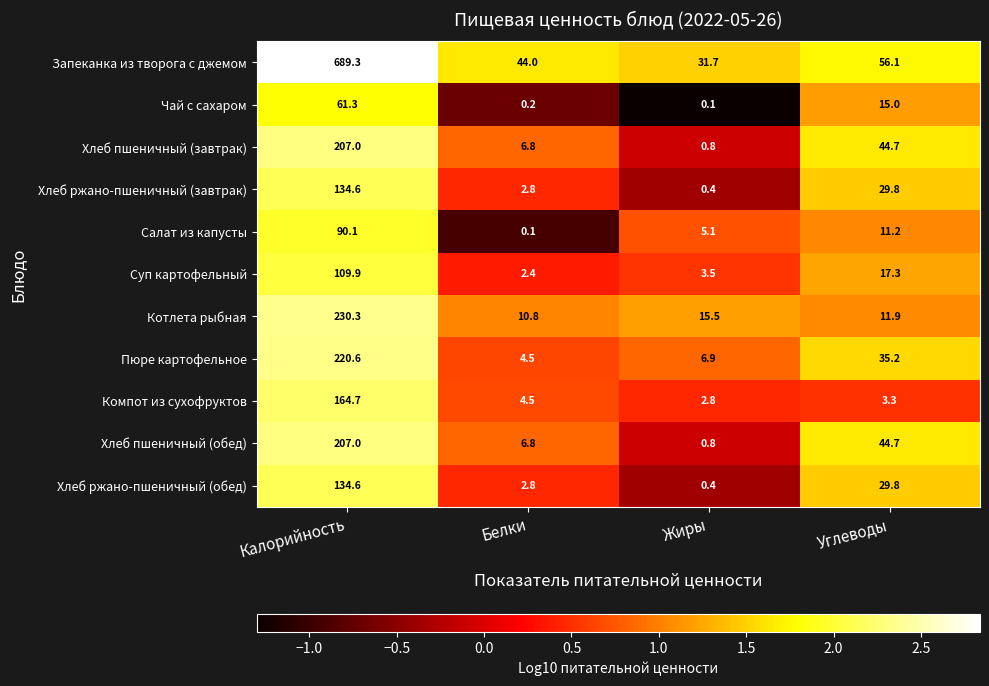

Is it true that Салат из капусты equals 7.1 at Жиры?

False